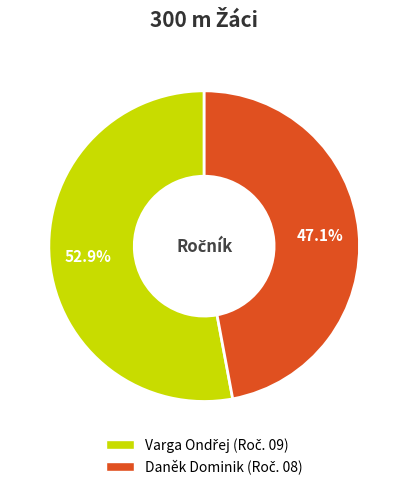

Is Daněk Dominik the majority of the pie?

No